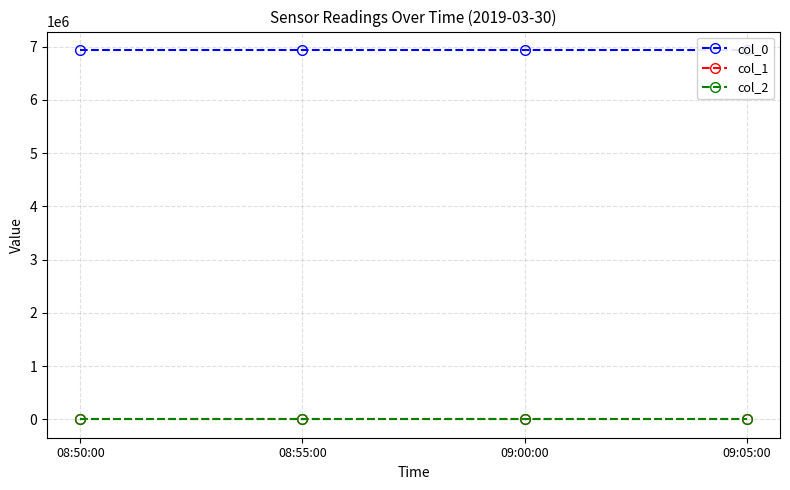

Which category has the lowest value across all series?

08:50:00